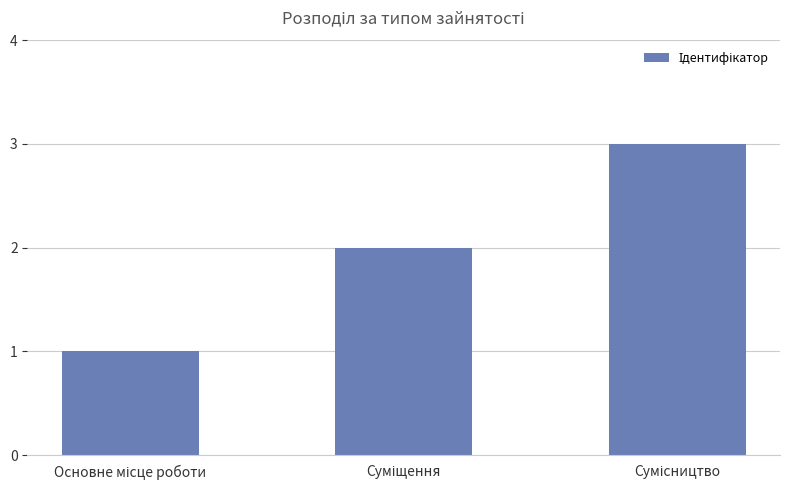

Are the bars grouped side by side (vs. stacked)?

No